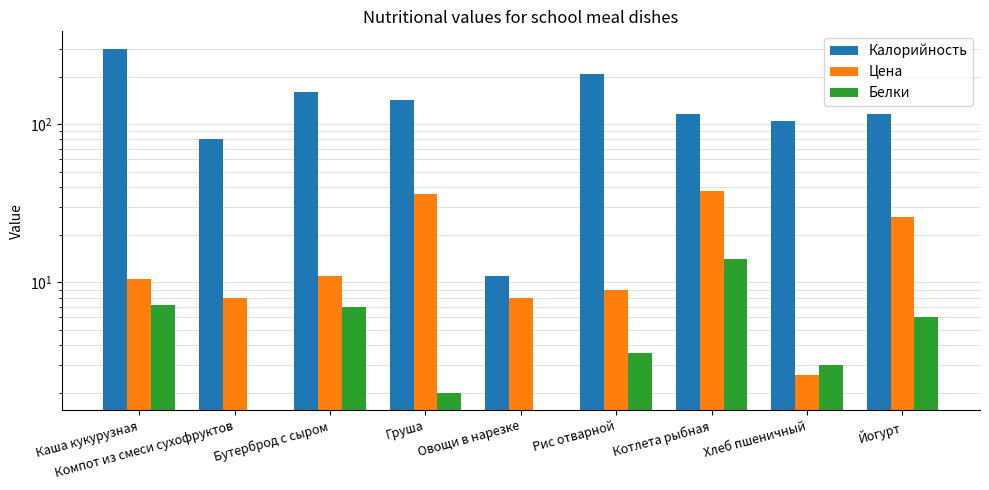

Is it true that Калорийность equals 116.0 at Йогурт?

True